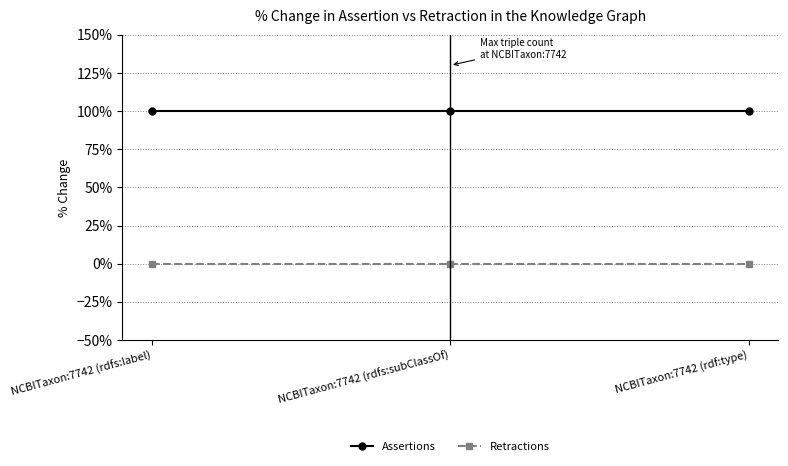

At how many categories does at least one series exceed 0?

3